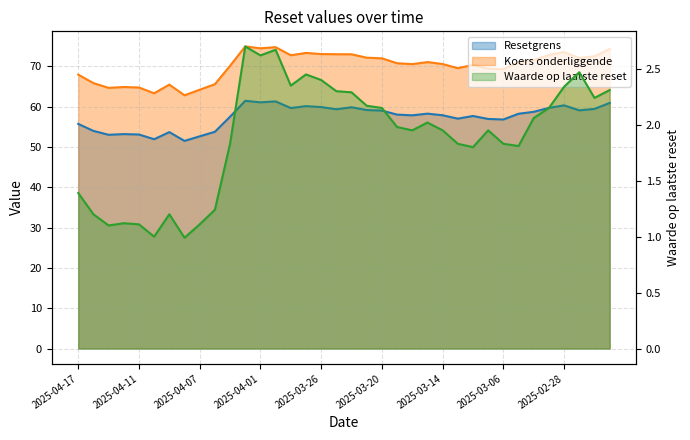

True or false: Koers onderliggende has a value of 100.3 at 2025-03-06.

False